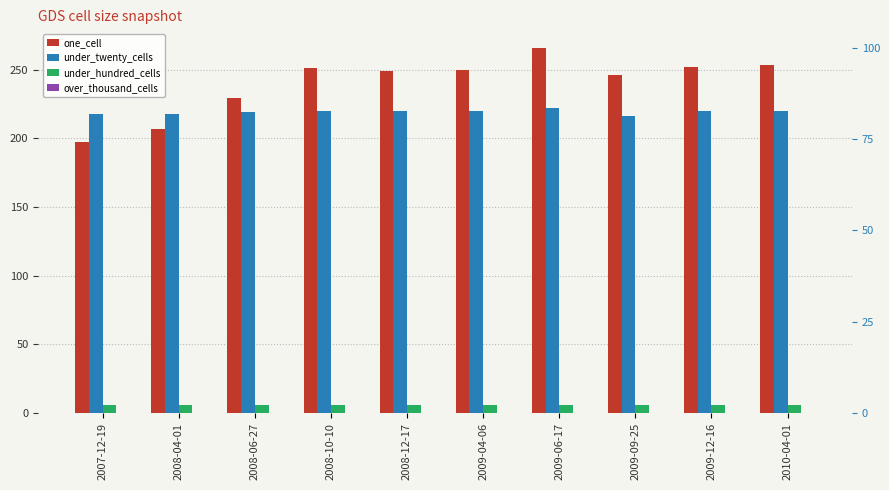

What position from the right is 2008-10-10?

7